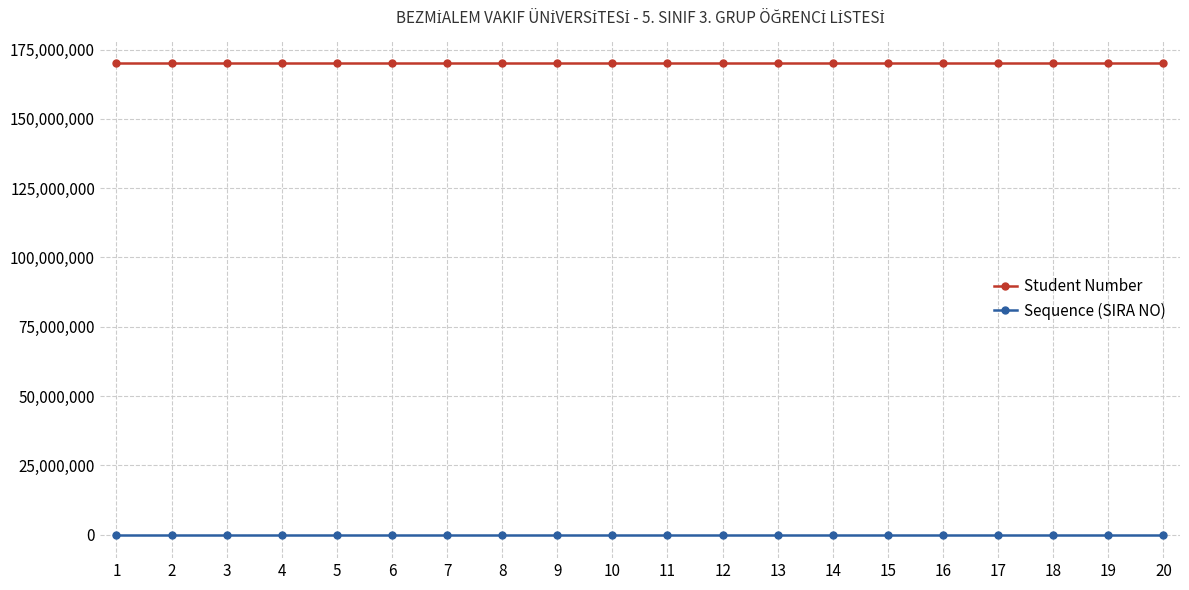

True or false: Sequence (SIRA NO) and Student Number cross at least once.

False